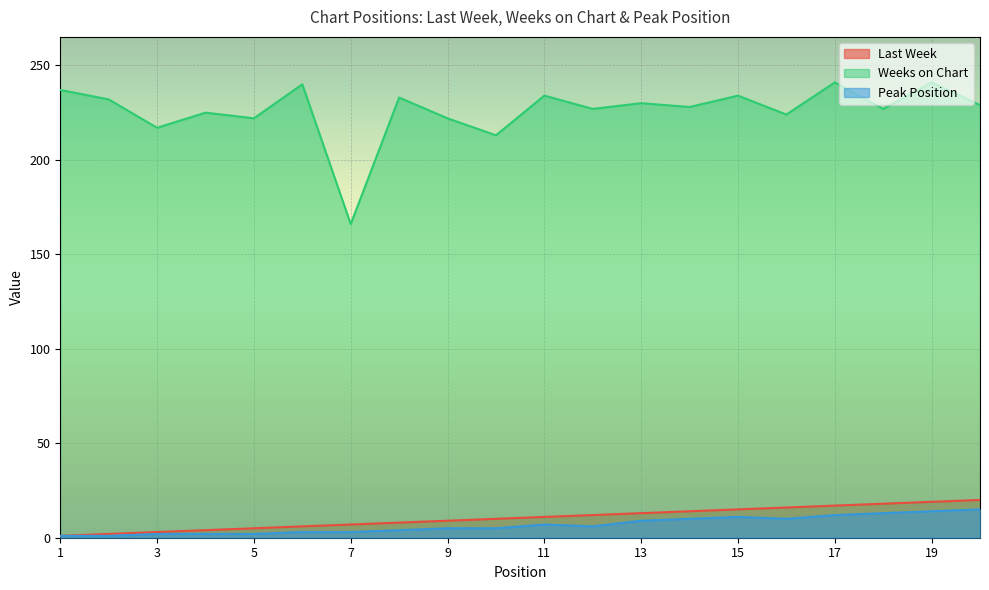

How many data points in Peak Position are above 6?

9